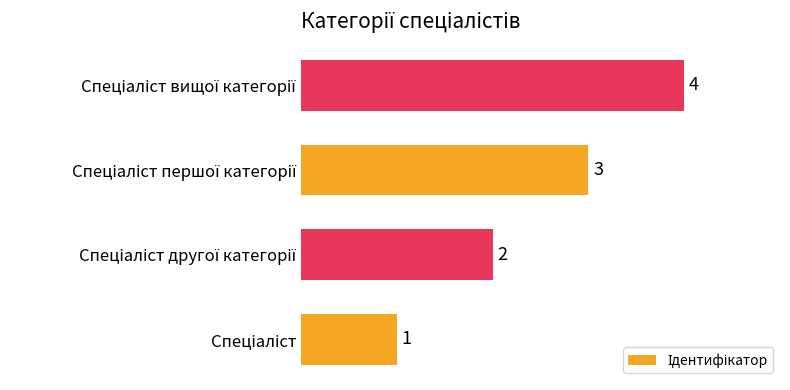

What is the greatest value displayed?

4